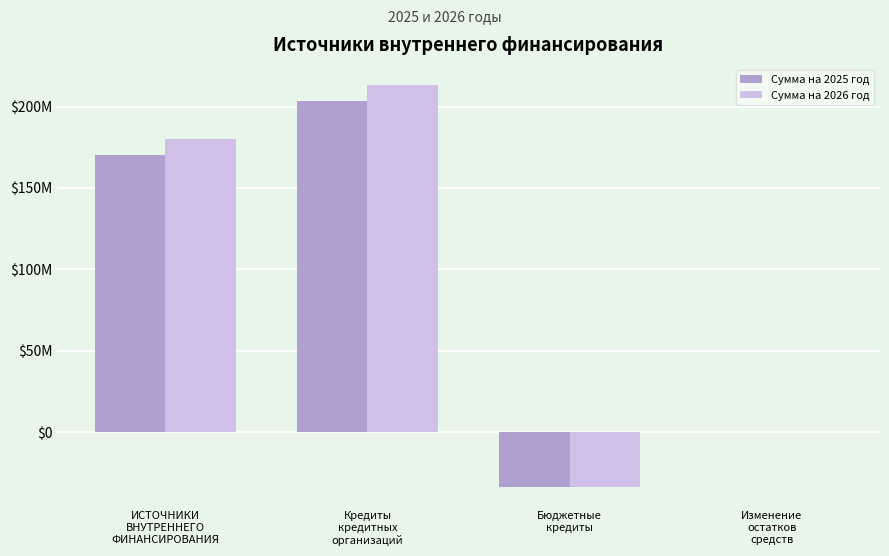

What is the label of the 3rd bar from the left?

Бюджетные
кредиты